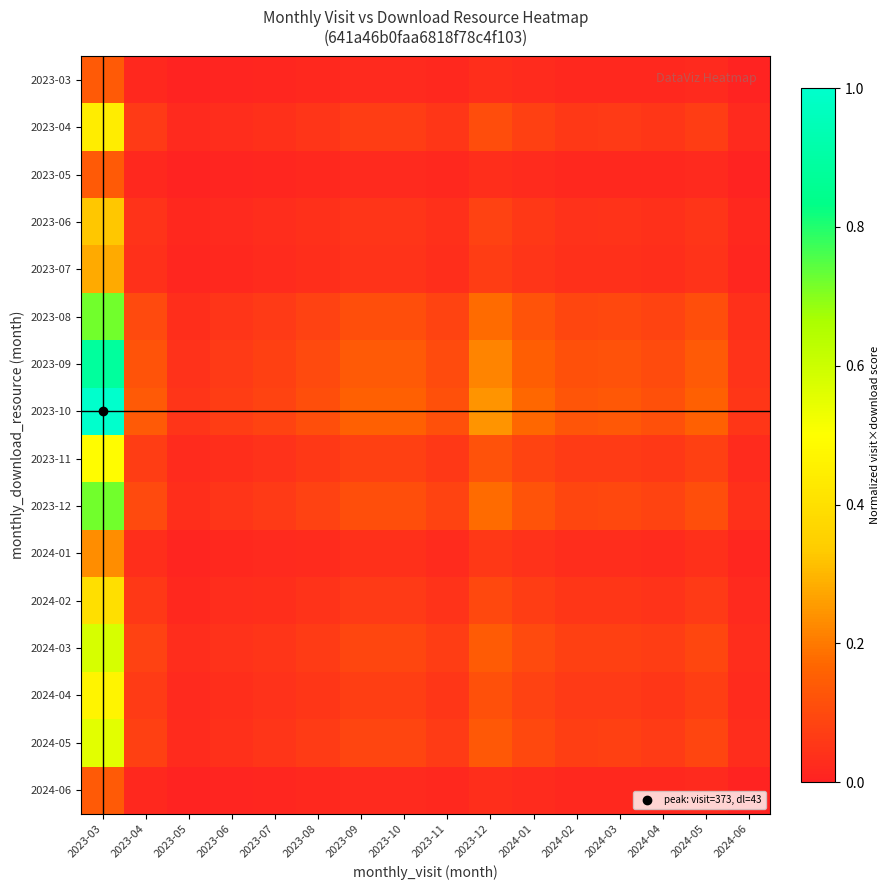

Reading left to right, list all the values displayed in this chart.

2023-03: 2023-03=0.1	2023-04=0.0	2023-05=0.0	2023-06=0.0	2023-07=0.0	2023-08=0.0	2023-09=0.0	2023-10=0.0	2023-11=0.0	2023-12=0.0	2024-01=0.0	2024-02=0.0	2024-03=0.0	2024-04=0.0	2024-05=0.0	2024-06=0.0
2023-04: 2023-03=0.4	2023-04=0.1	2023-05=0.0	2023-06=0.0	2023-07=0.0	2023-08=0.0	2023-09=0.1	2023-10=0.1	2023-11=0.1	2023-12=0.1	2024-01=0.1	2024-02=0.1	2024-03=0.1	2024-04=0.1	2024-05=0.1	2024-06=0.0
2023-05: 2023-03=0.1	2023-04=0.0	2023-05=0.0	2023-06=0.0	2023-07=0.0	2023-08=0.0	2023-09=0.0	2023-10=0.0	2023-11=0.0	2023-12=0.0	2024-01=0.0	2024-02=0.0	2024-03=0.0	2024-04=0.0	2024-05=0.0	2024-06=0.0
2023-06: 2023-03=0.3	2023-04=0.0	2023-05=0.0	2023-06=0.0	2023-07=0.0	2023-08=0.0	2023-09=0.1	2023-10=0.1	2023-11=0.0	2023-12=0.1	2024-01=0.1	2024-02=0.0	2024-03=0.0	2024-04=0.0	2024-05=0.1	2024-06=0.0
2023-07: 2023-03=0.3	2023-04=0.0	2023-05=0.0	2023-06=0.0	2023-07=0.0	2023-08=0.0	2023-09=0.0	2023-10=0.0	2023-11=0.0	2023-12=0.1	2024-01=0.0	2024-02=0.0	2024-03=0.0	2024-04=0.0	2024-05=0.0	2024-06=0.0
2023-08: 2023-03=0.7	2023-04=0.1	2023-05=0.0	2023-06=0.1	2023-07=0.1	2023-08=0.1	2023-09=0.1	2023-10=0.1	2023-11=0.1	2023-12=0.2	2024-01=0.1	2024-02=0.1	2024-03=0.1	2024-04=0.1	2024-05=0.1	2024-06=0.0
2023-09: 2023-03=0.9	2023-04=0.1	2023-05=0.0	2023-06=0.1	2023-07=0.1	2023-08=0.1	2023-09=0.1	2023-10=0.1	2023-11=0.1	2023-12=0.2	2024-01=0.1	2024-02=0.1	2024-03=0.1	2024-04=0.1	2024-05=0.1	2024-06=0.0
2023-10: 2023-03=1.0	2023-04=0.1	2023-05=0.0	2023-06=0.1	2023-07=0.1	2023-08=0.1	2023-09=0.2	2023-10=0.2	2023-11=0.1	2023-12=0.2	2024-01=0.2	2024-02=0.1	2024-03=0.1	2024-04=0.1	2024-05=0.2	2024-06=0.1
2023-11: 2023-03=0.5	2023-04=0.1	2023-05=0.0	2023-06=0.0	2023-07=0.0	2023-08=0.1	2023-09=0.1	2023-10=0.1	2023-11=0.1	2023-12=0.1	2024-01=0.1	2024-02=0.1	2024-03=0.1	2024-04=0.1	2024-05=0.1	2024-06=0.0
2023-12: 2023-03=0.7	2023-04=0.1	2023-05=0.0	2023-06=0.1	2023-07=0.1	2023-08=0.1	2023-09=0.1	2023-10=0.1	2023-11=0.1	2023-12=0.2	2024-01=0.1	2024-02=0.1	2024-03=0.1	2024-04=0.1	2024-05=0.1	2024-06=0.0
2024-01: 2023-03=0.2	2023-04=0.0	2023-05=0.0	2023-06=0.0	2023-07=0.0	2023-08=0.0	2023-09=0.0	2023-10=0.0	2023-11=0.0	2023-12=0.1	2024-01=0.0	2024-02=0.0	2024-03=0.0	2024-04=0.0	2024-05=0.0	2024-06=0.0
2024-02: 2023-03=0.4	2023-04=0.1	2023-05=0.0	2023-06=0.0	2023-07=0.0	2023-08=0.0	2023-09=0.1	2023-10=0.1	2023-11=0.0	2023-12=0.1	2024-01=0.1	2024-02=0.1	2024-03=0.1	2024-04=0.0	2024-05=0.1	2024-06=0.0
2024-03: 2023-03=0.6	2023-04=0.1	2023-05=0.0	2023-06=0.0	2023-07=0.0	2023-08=0.1	2023-09=0.1	2023-10=0.1	2023-11=0.1	2023-12=0.1	2024-01=0.1	2024-02=0.1	2024-03=0.1	2024-04=0.1	2024-05=0.1	2024-06=0.0
2024-04: 2023-03=0.5	2023-04=0.1	2023-05=0.0	2023-06=0.0	2023-07=0.0	2023-08=0.1	2023-09=0.1	2023-10=0.1	2023-11=0.1	2023-12=0.1	2024-01=0.1	2024-02=0.1	2024-03=0.1	2024-04=0.1	2024-05=0.1	2024-06=0.0
2024-05: 2023-03=0.6	2023-04=0.1	2023-05=0.0	2023-06=0.0	2023-07=0.0	2023-08=0.1	2023-09=0.1	2023-10=0.1	2023-11=0.1	2023-12=0.1	2024-01=0.1	2024-02=0.1	2024-03=0.1	2024-04=0.1	2024-05=0.1	2024-06=0.0
2024-06: 2023-03=0.1	2023-04=0.0	2023-05=0.0	2023-06=0.0	2023-07=0.0	2023-08=0.0	2023-09=0.0	2023-10=0.0	2023-11=0.0	2023-12=0.0	2024-01=0.0	2024-02=0.0	2024-03=0.0	2024-04=0.0	2024-05=0.0	2024-06=0.0